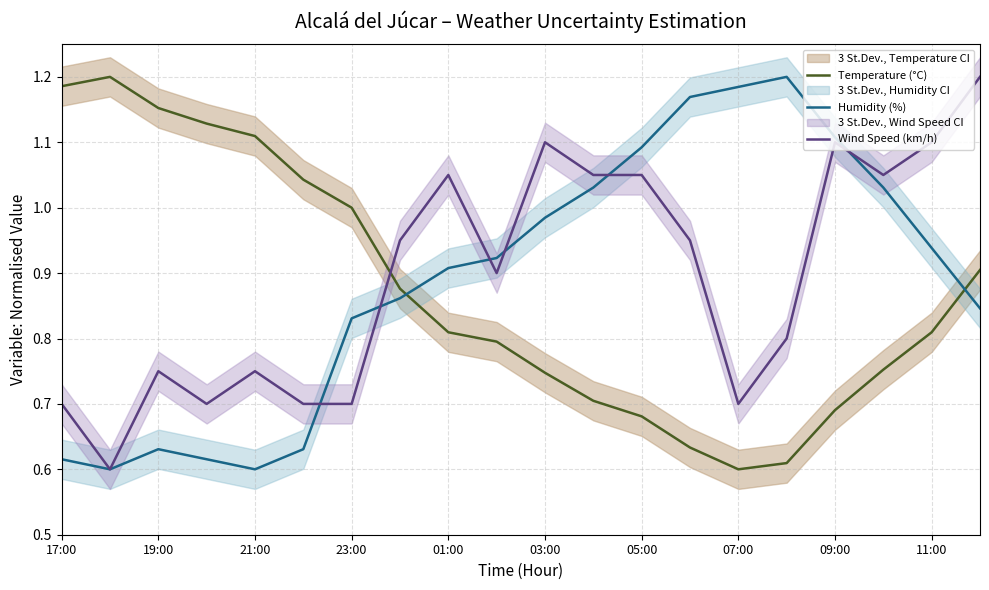

Reading left to right, transcribe all the data shown in this chart.

Temperature (°C): 1.2	1.2	1.2	1.1	1.1	1.0	1.0	0.9	0.8	0.8	0.7	0.7	0.7	0.6	0.6	0.6	0.7	0.8	0.8	0.9
Humidity (%): 0.6	0.6	0.6	0.6	0.6	0.6	0.8	0.9	0.9	0.9	1.0	1.0	1.1	1.2	1.2	1.2	1.1	1.0	0.9	0.8
Wind Speed (km/h): 0.7	0.6	0.8	0.7	0.8	0.7	0.7	0.9	1.0	0.9	1.1	1.0	1.0	0.9	0.7	0.8	1.1	1.0	1.1	1.2